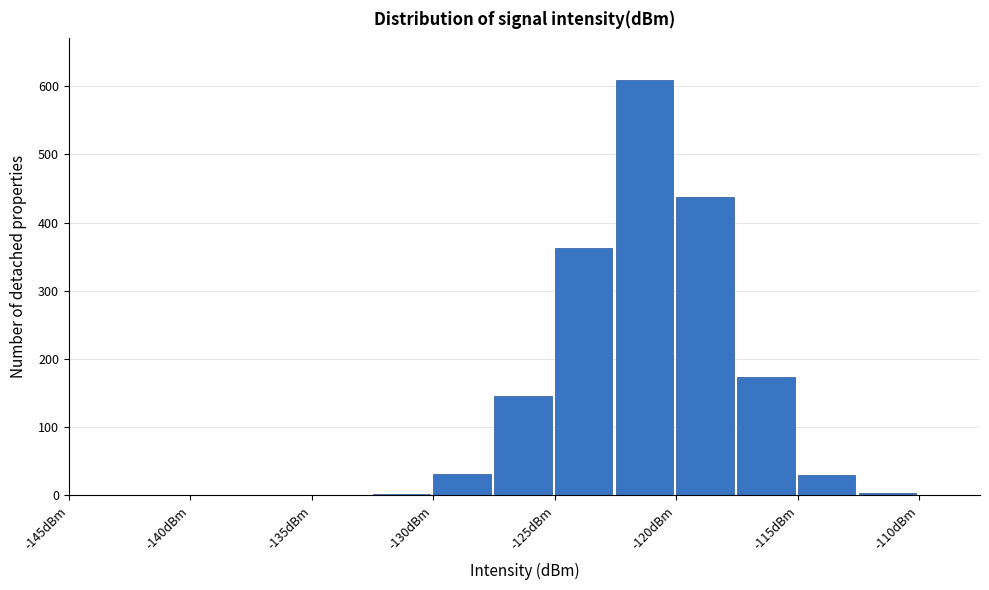

Over which range of the x-axis is the bar tallest?

-122.5 to -120.0